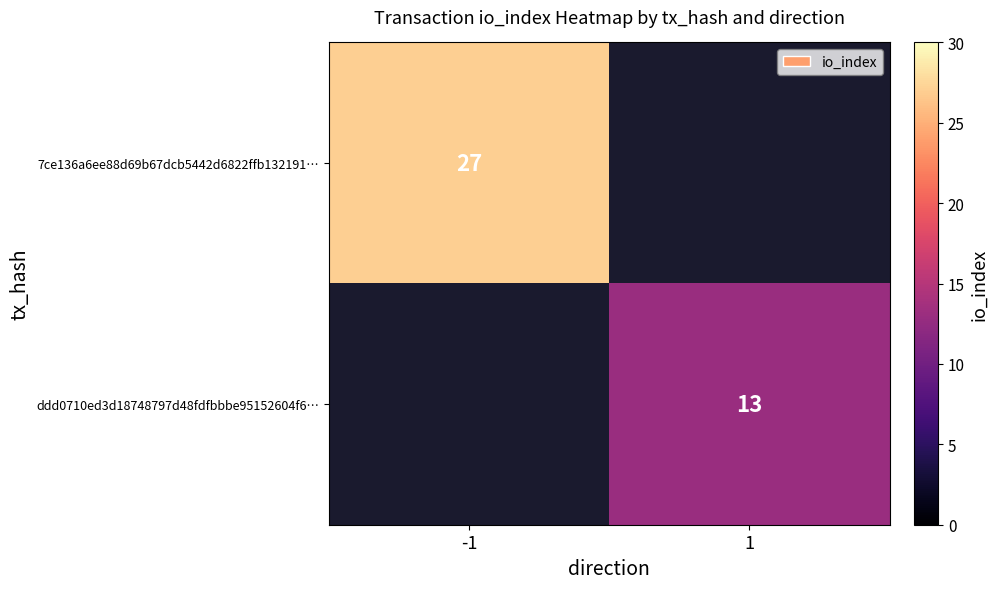

Is the value of ddd0710ed3d18748797d48fdfbbbe95152604f6… at 1 greater than the value of 7ce136a6ee88d69b67dcb5442d6822ffb132191… at -1?

No